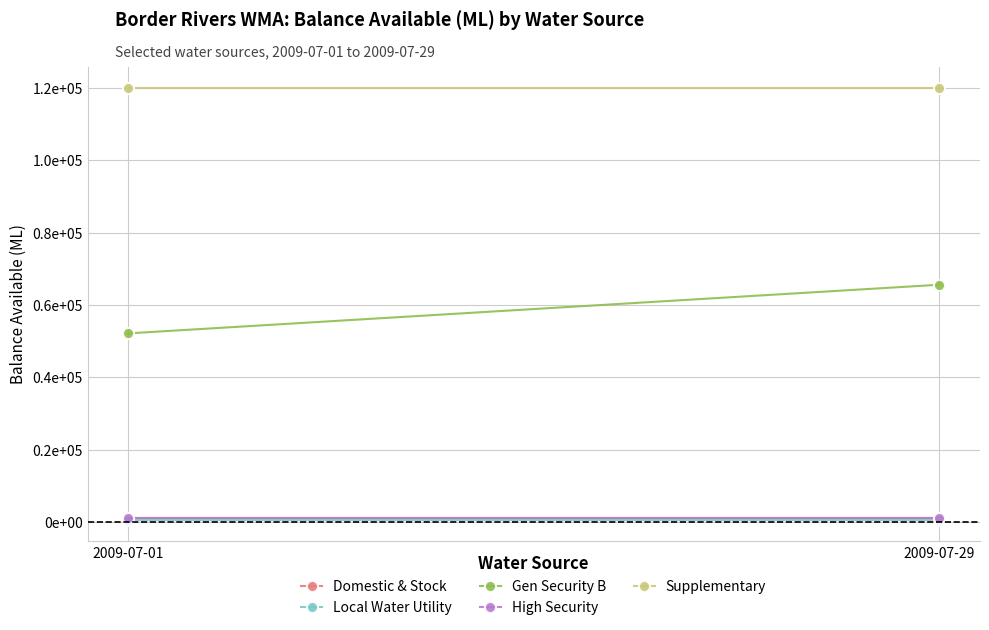

What are all the series names shown in the legend?

Domestic & Stock, Local Water Utility, Gen Security B, High Security, Supplementary